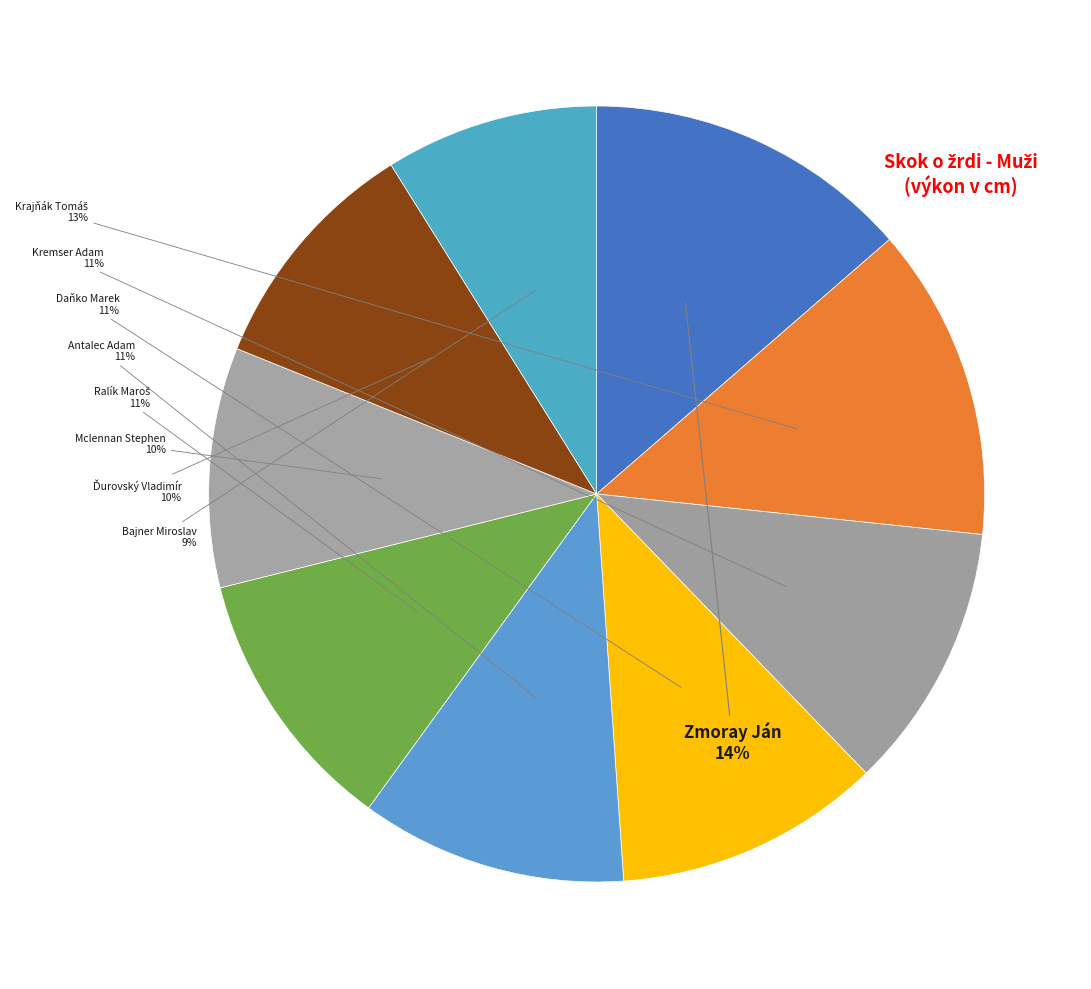

What is the largest slice in the pie chart?

Zmoray Ján